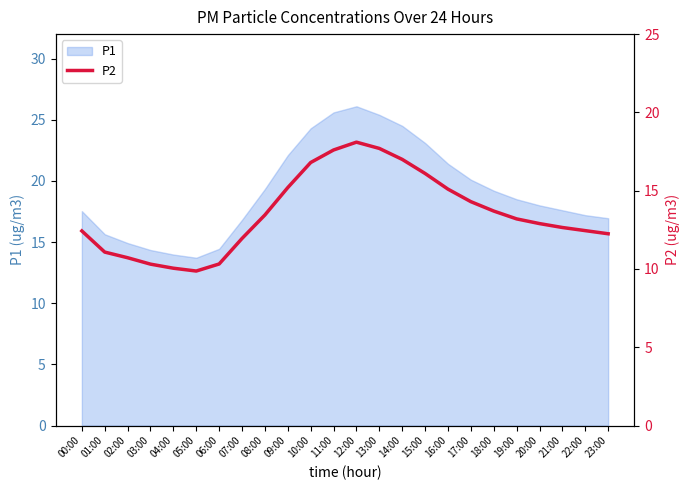

The value of P1 at 10:00 is 24.3. True or false?

True